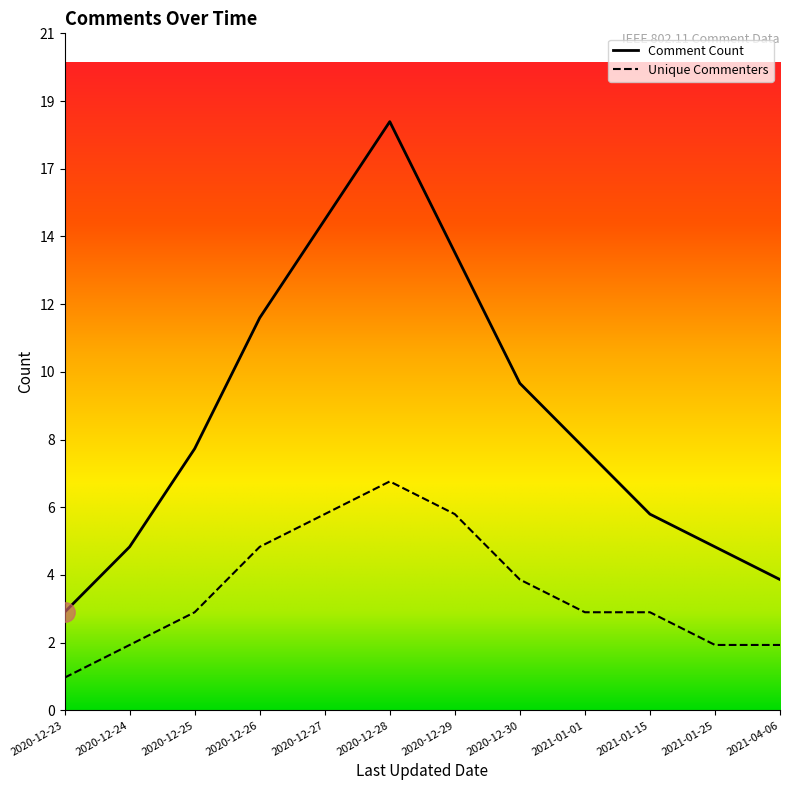

At how many categories does at least one series exceed 4?

10